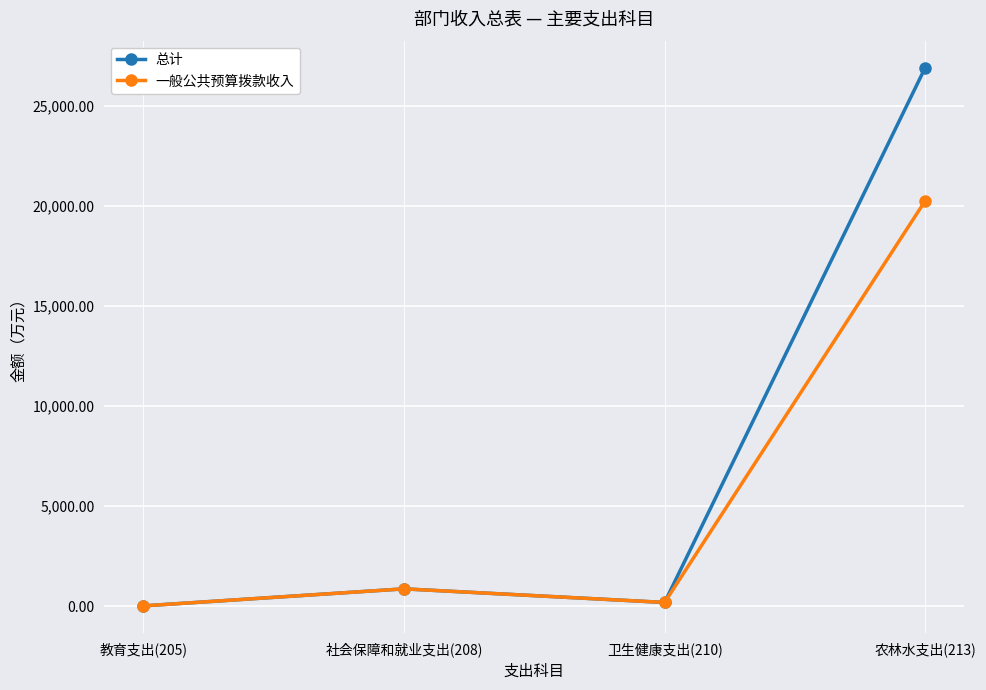

What is the average value of the 总计 series?

7001.3